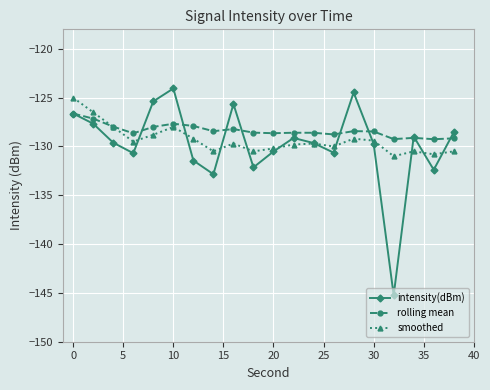

In intensity(dBm), how many points are lower than both neighbors (excluding endpoints)?

6